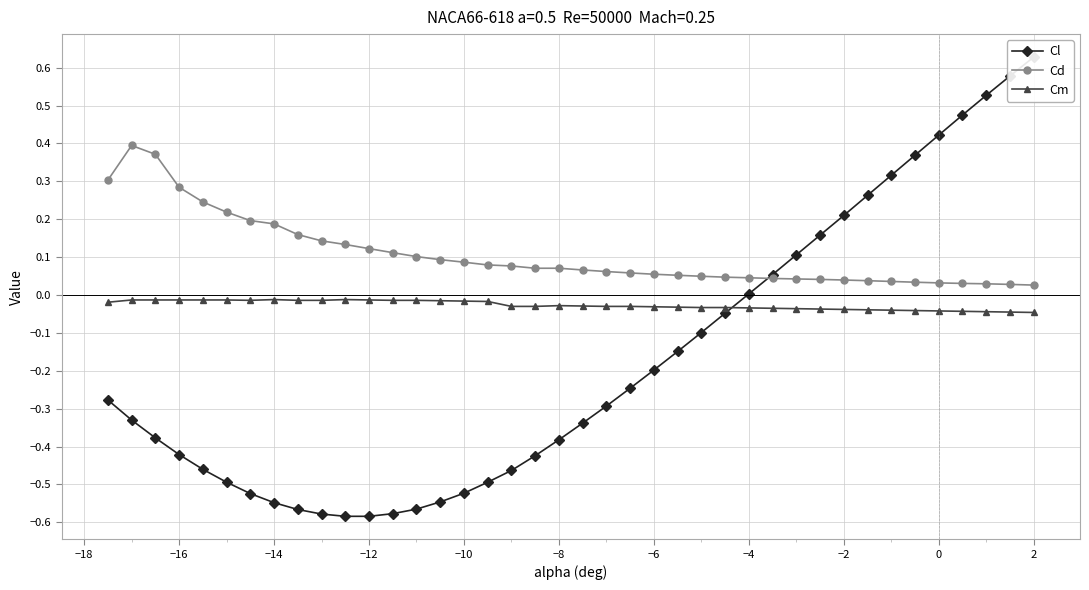

True or false: Cd has a value of 0.1 at 0.

False